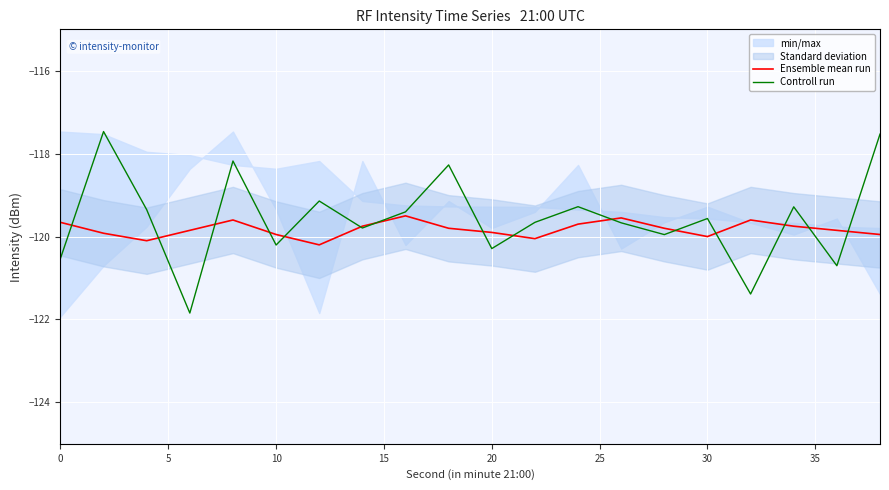

What is the highest value of the Controll run series?

-117.5